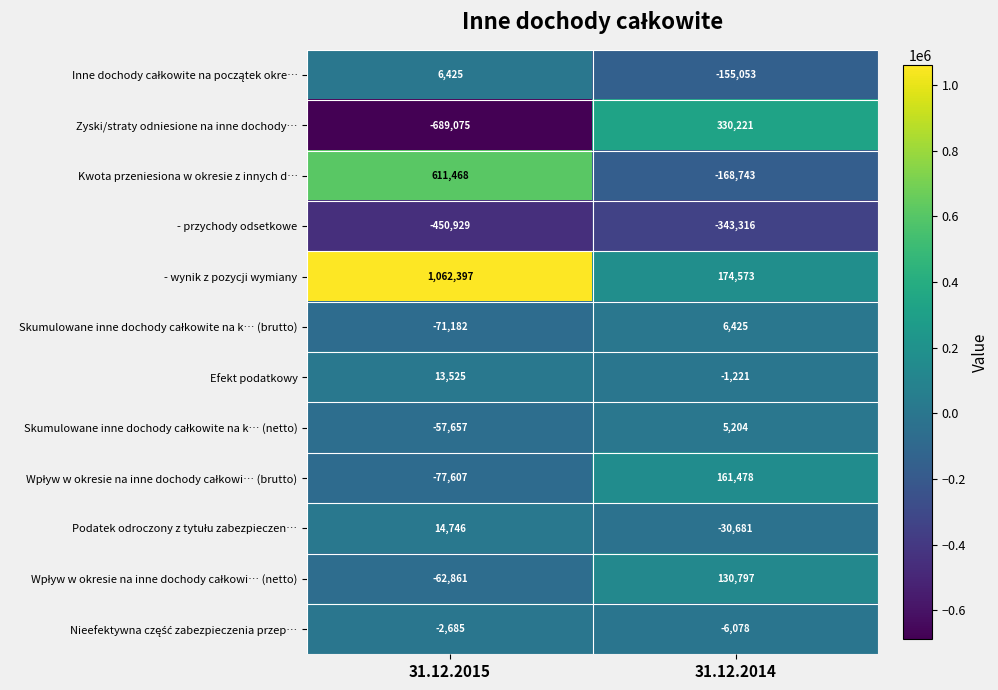

What is the minimum value shown in the chart?

-689075